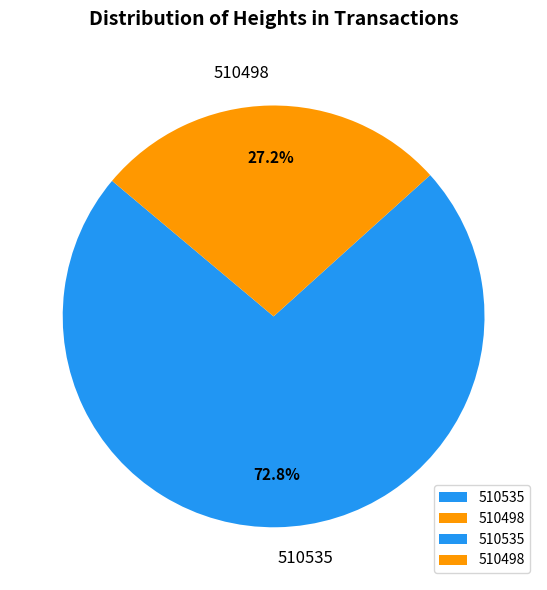

Does 510535 account for over 50% of the chart?

Yes